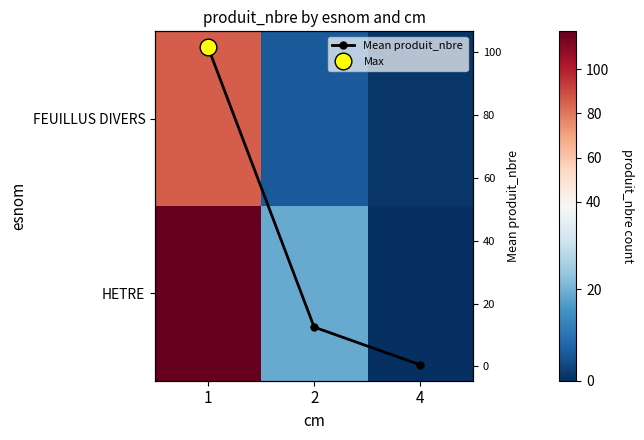

What is the value of the Mean produit_nbre point at the 1st from the left?

101.5